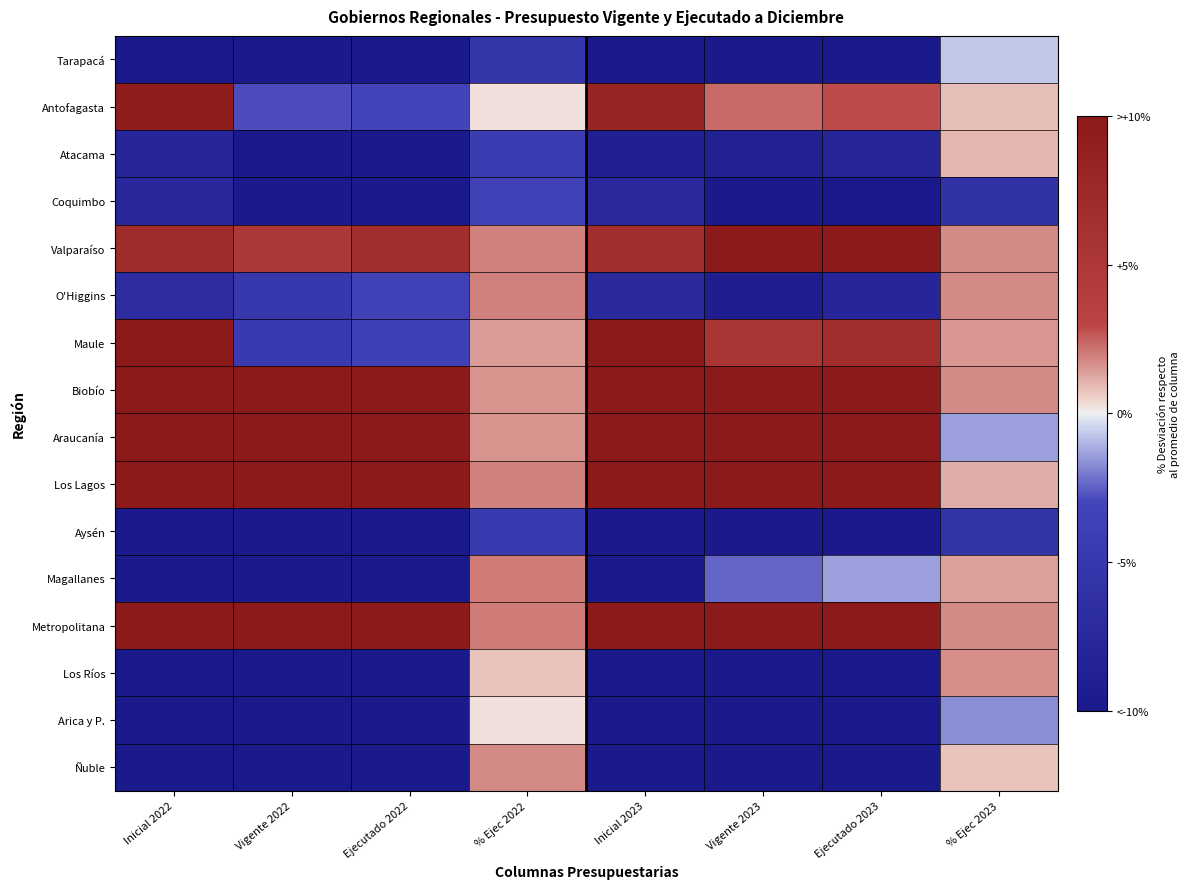

Which series has the widest spread of values?

Araucanía